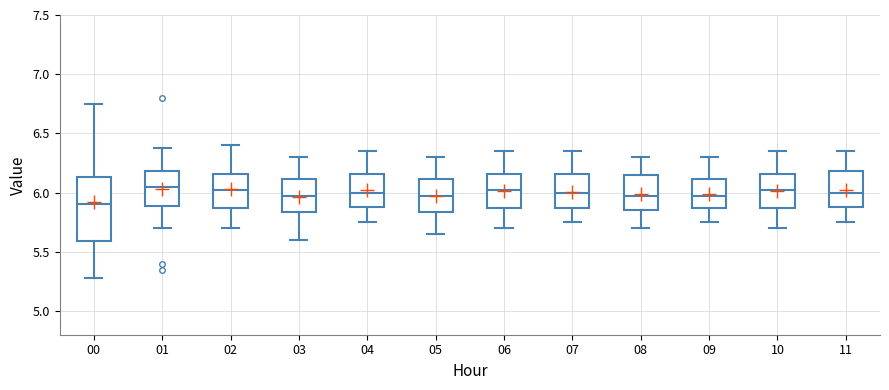

Reading left to right, transcribe this box plot: for each box, give where its median line is, the range the box spans, and where its two whiskers end, as read against the y-axis. The values are not printed on the chart, so give them approximately, as read against the axis.

00: median 5.90, box 5.60 to 6.15, whiskers 5.30 to 6.75
01: median 6.05, box 5.90 to 6.20, whiskers 5.70 to 6.40
02: median 6.05, box 5.85 to 6.15, whiskers 5.70 to 6.40
03: median 6.00, box 5.85 to 6.10, whiskers 5.60 to 6.30
04: median 6.00, box 5.90 to 6.15, whiskers 5.75 to 6.35
05: median 6.00, box 5.85 to 6.10, whiskers 5.65 to 6.30
06: median 6.05, box 5.85 to 6.15, whiskers 5.70 to 6.35
07: median 6.00, box 5.85 to 6.15, whiskers 5.75 to 6.35
08: median 6.00, box 5.85 to 6.15, whiskers 5.70 to 6.30
09: median 6.00, box 5.85 to 6.10, whiskers 5.75 to 6.30
10: median 6.05, box 5.85 to 6.15, whiskers 5.70 to 6.35
11: median 6.00, box 5.90 to 6.20, whiskers 5.75 to 6.35